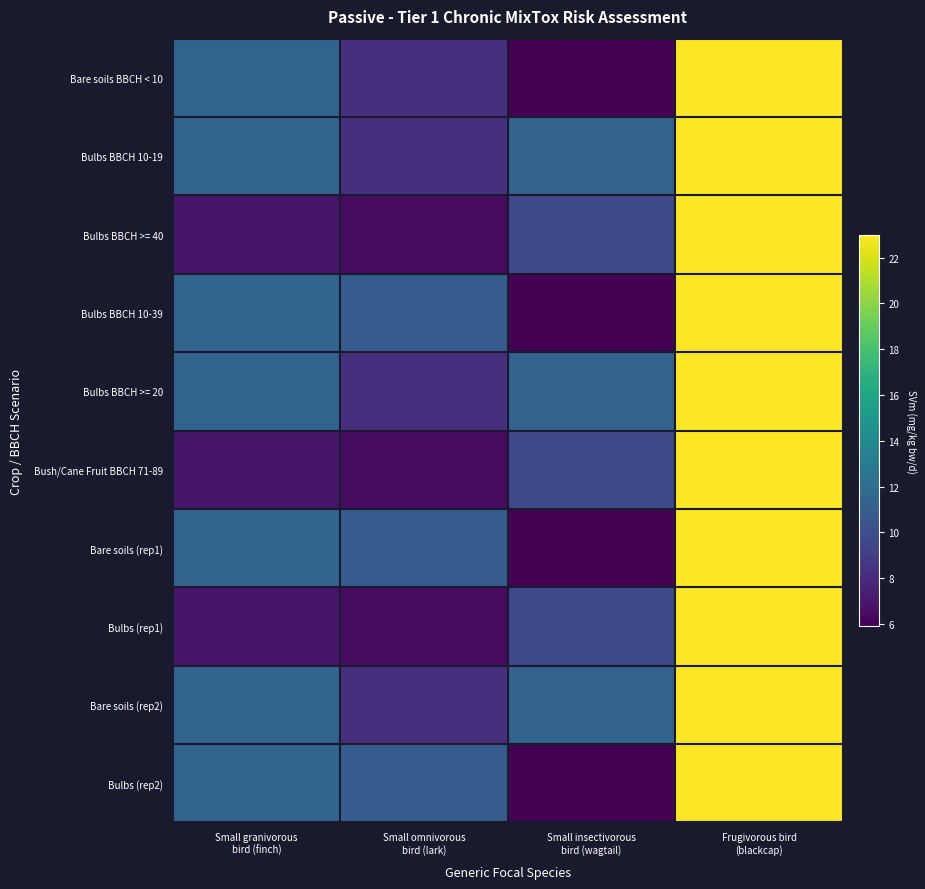

Reading left to right, what are all the values shown in this chart?

Bare soils BBCH < 10: Small granivorous
bird (finch)=11.4	Small omnivorous
bird (lark)=8.2	Small insectivorous
bird (wagtail)=5.9	Frugivorous bird
(blackcap)=23.0
Bulbs BBCH 10-19: Small granivorous
bird (finch)=11.4	Small omnivorous
bird (lark)=8.2	Small insectivorous
bird (wagtail)=11.3	Frugivorous bird
(blackcap)=23.0
Bulbs BBCH >= 40: Small granivorous
bird (finch)=6.9	Small omnivorous
bird (lark)=6.5	Small insectivorous
bird (wagtail)=9.7	Frugivorous bird
(blackcap)=23.0
Bulbs BBCH 10-39: Small granivorous
bird (finch)=11.4	Small omnivorous
bird (lark)=10.9	Small insectivorous
bird (wagtail)=5.9	Frugivorous bird
(blackcap)=23.0
Bulbs BBCH >= 20: Small granivorous
bird (finch)=11.4	Small omnivorous
bird (lark)=8.2	Small insectivorous
bird (wagtail)=11.3	Frugivorous bird
(blackcap)=23.0
Bush/Cane Fruit BBCH 71-89: Small granivorous
bird (finch)=6.9	Small omnivorous
bird (lark)=6.5	Small insectivorous
bird (wagtail)=9.7	Frugivorous bird
(blackcap)=23.0
Bare soils (rep1): Small granivorous
bird (finch)=11.4	Small omnivorous
bird (lark)=10.9	Small insectivorous
bird (wagtail)=5.9	Frugivorous bird
(blackcap)=23.0
Bulbs (rep1): Small granivorous
bird (finch)=6.9	Small omnivorous
bird (lark)=6.5	Small insectivorous
bird (wagtail)=9.7	Frugivorous bird
(blackcap)=23.0
Bare soils (rep2): Small granivorous
bird (finch)=11.4	Small omnivorous
bird (lark)=8.2	Small insectivorous
bird (wagtail)=11.3	Frugivorous bird
(blackcap)=23.0
Bulbs (rep2): Small granivorous
bird (finch)=11.4	Small omnivorous
bird (lark)=10.9	Small insectivorous
bird (wagtail)=5.9	Frugivorous bird
(blackcap)=23.0